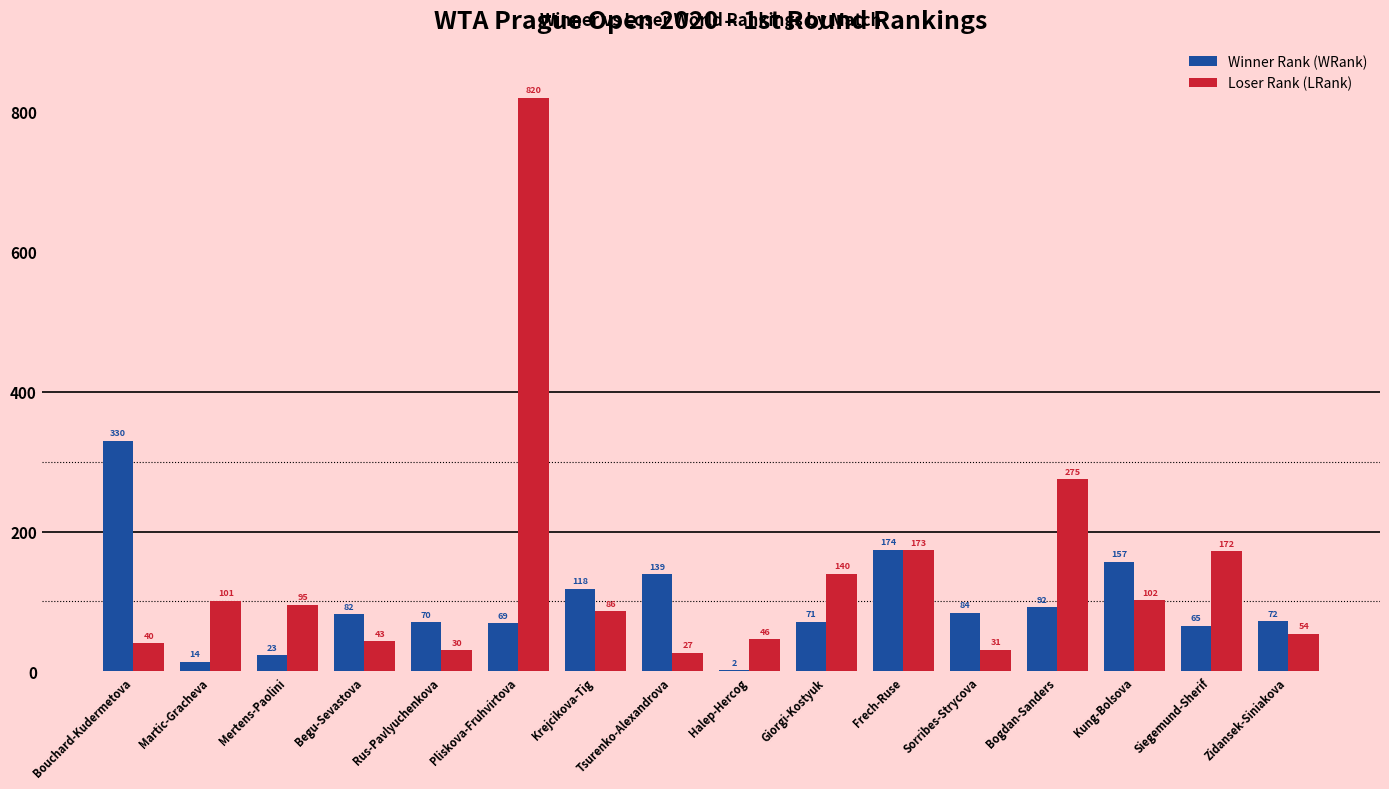

At which label does Loser Rank (LRank) first exceed 95?

Martic-Gracheva